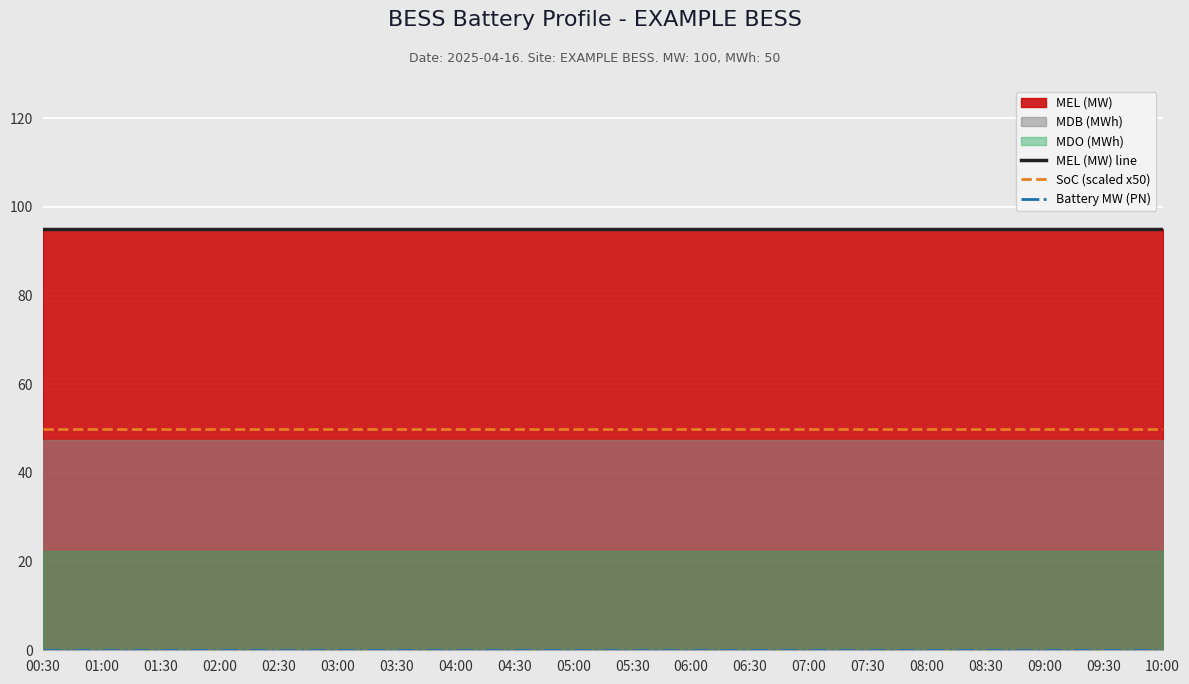

Where is SoC (scaled x50) nearest to the value 50?

00:30